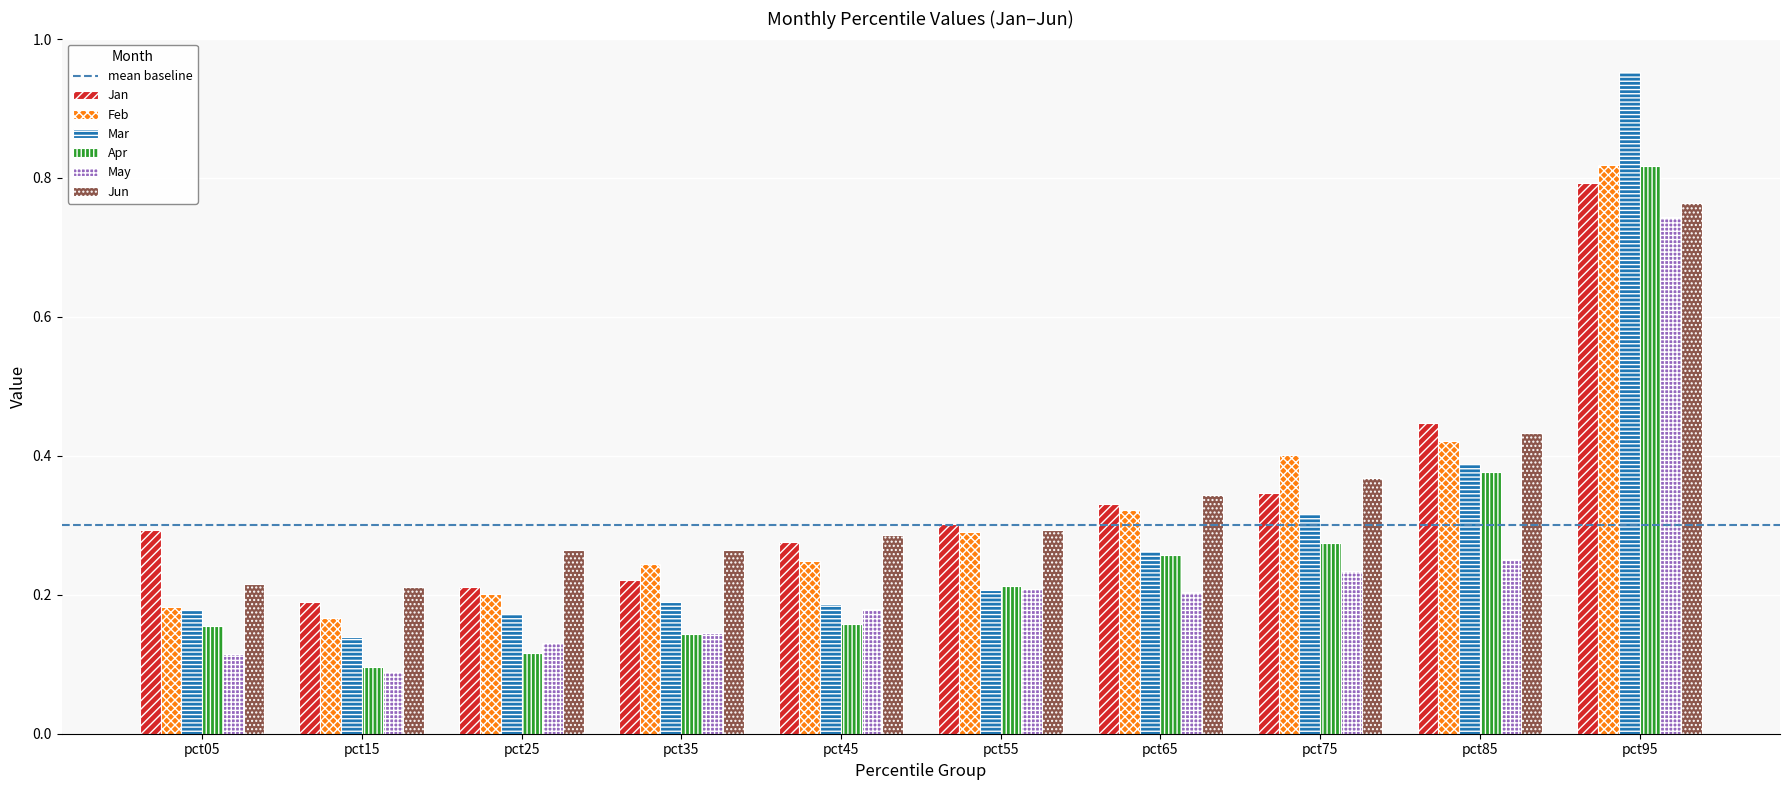

What is the difference between the maximum and minimum values in the Jun series?

0.6